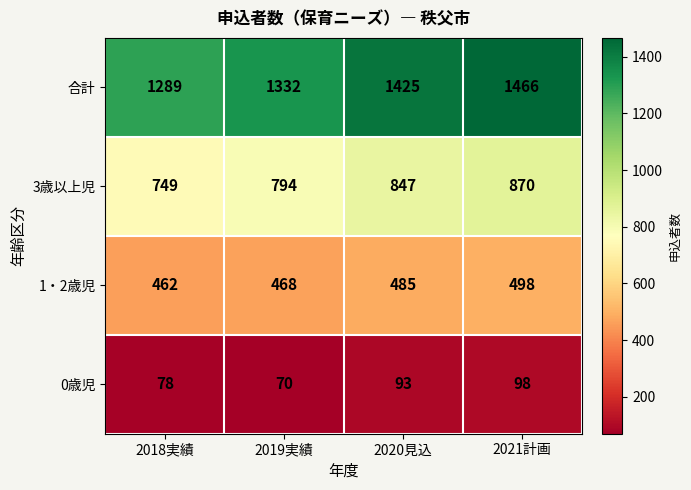

Reading right to left, what are all the values shown in this chart?

合計: 1466	1425	1332	1289
3歳以上児: 870	847	794	749
1・2歳児: 498	485	468	462
0歳児: 98	93	70	78